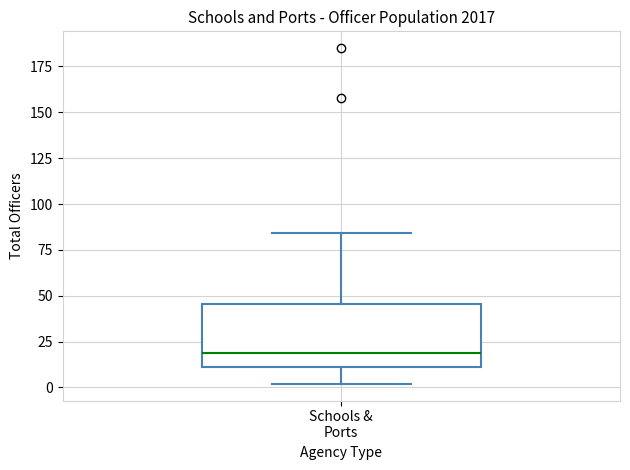

Read this box plot against the y-axis: the position of the median line, the range covered by the box, and the ends of both whiskers. The values are not printed on the chart, so give them approximately, as read against the axis.

median 20, box 10 to 45, whiskers 0 to 85